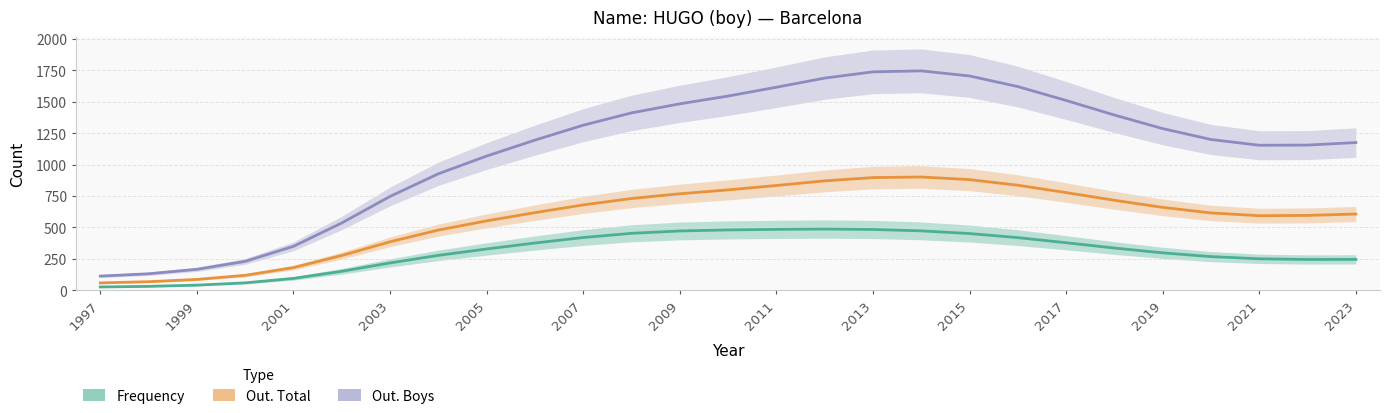

Is this an area chart (filled region under the line)?

No